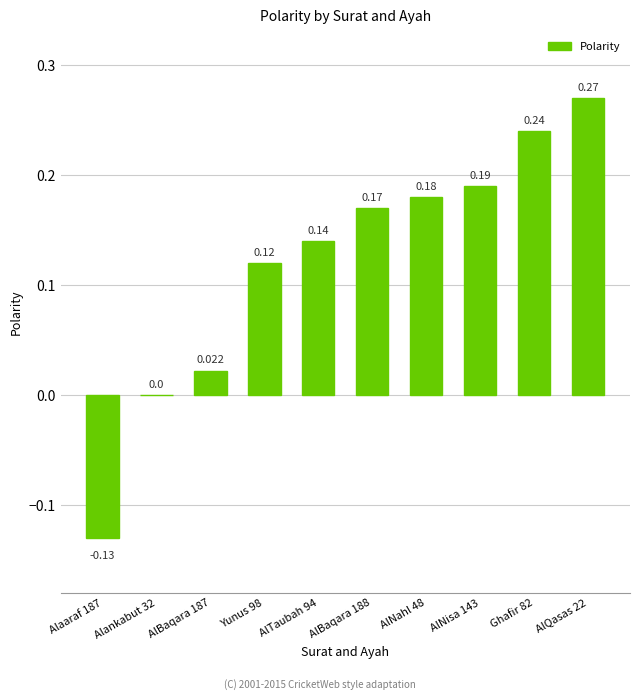

What is the change in value from AlNahl 48 to AlQasas 22?

+0.1